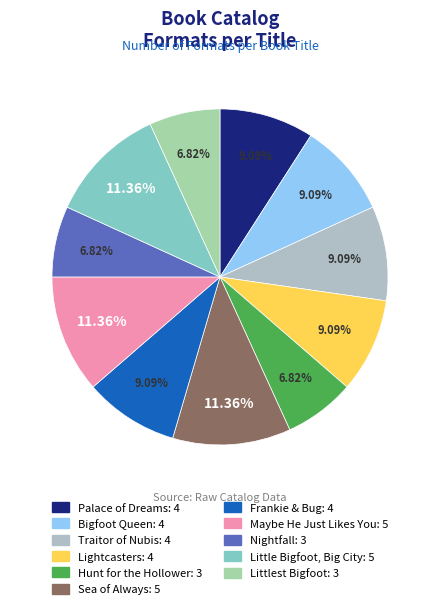

Is Bigfoot Queen the majority of the pie?

No